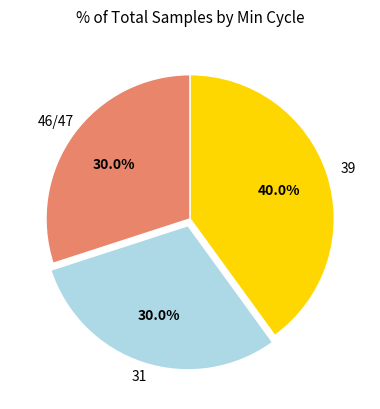

Is there a majority slice in this chart?

No